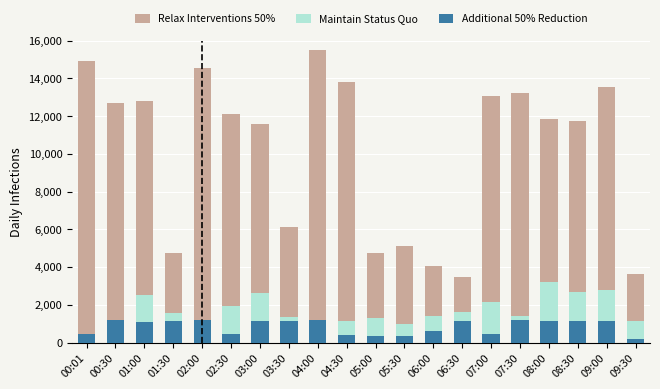

At which label does Additional 50% Reduction first exceed 1124?

00:30